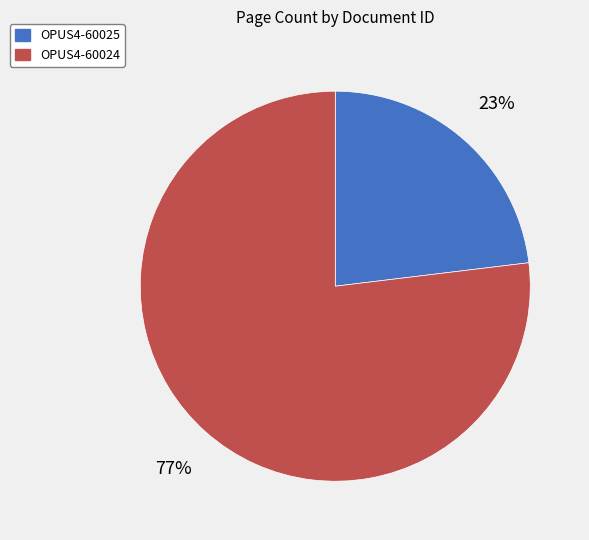

The OPUS4-60024 slice represents 65% of the pie. True or false?

False